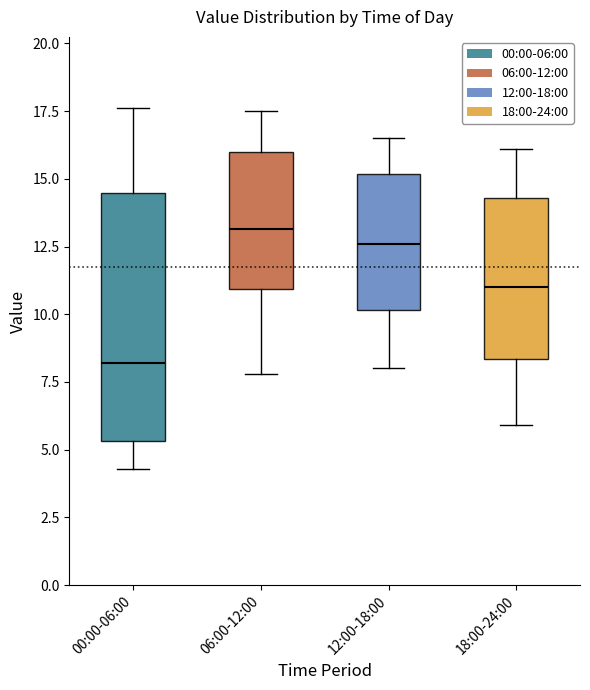

Where does the median line of the box for 18:00-24:00 sit on the y-axis? The values are not printed on the chart, so give them approximately, as read against the axis.

11.0